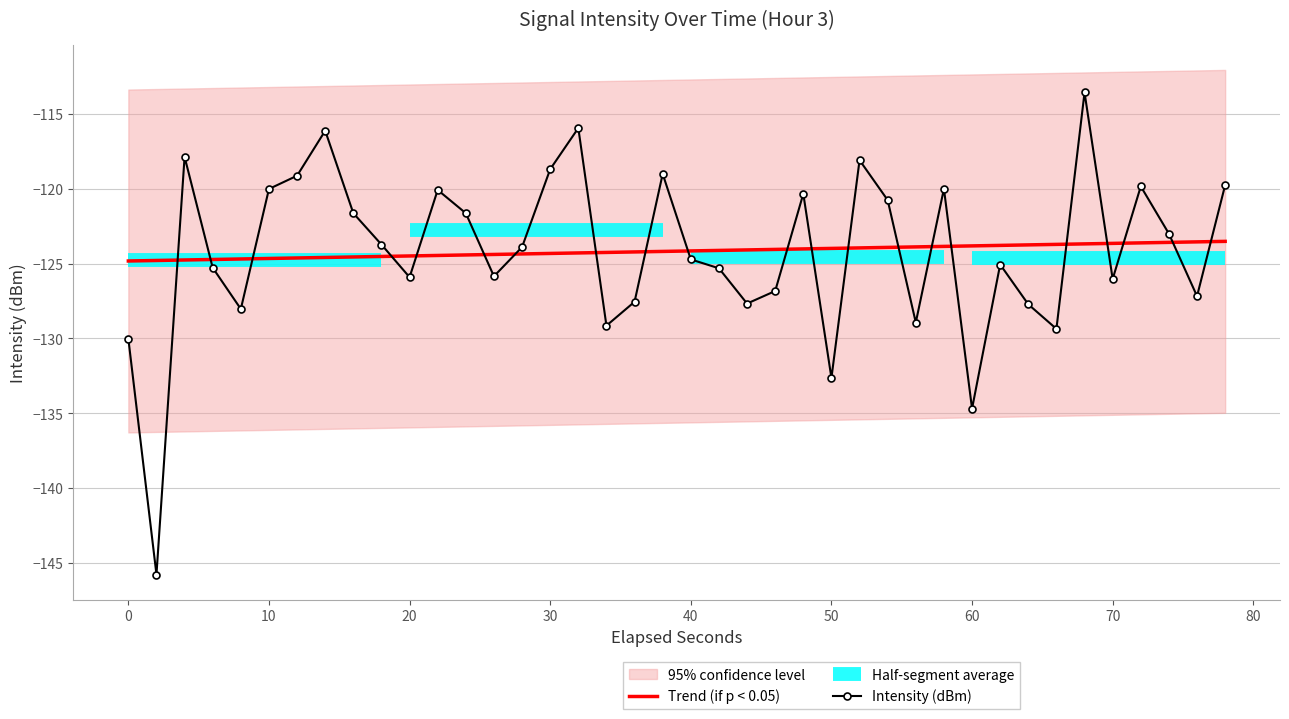

Is it true that Trend (if p < 0.05) equals -218.4 at 10?

False